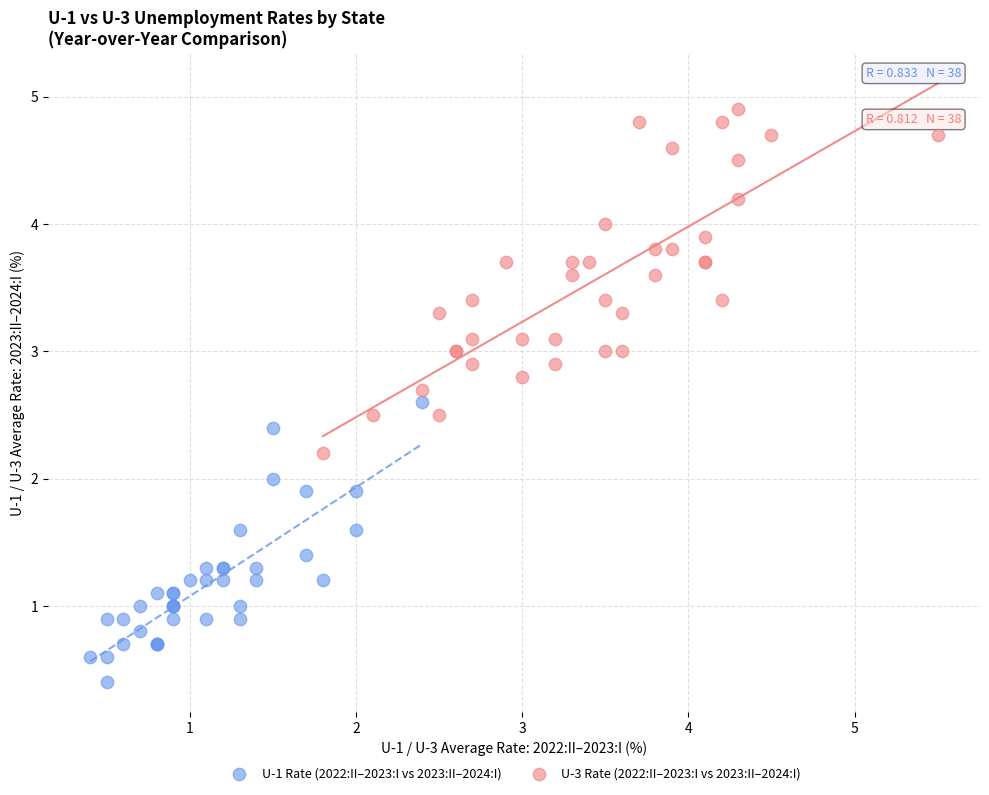

Which series contains the highest Y value?

U-3 Rate (2022:II–2023:I vs 2023:II–2024:I)